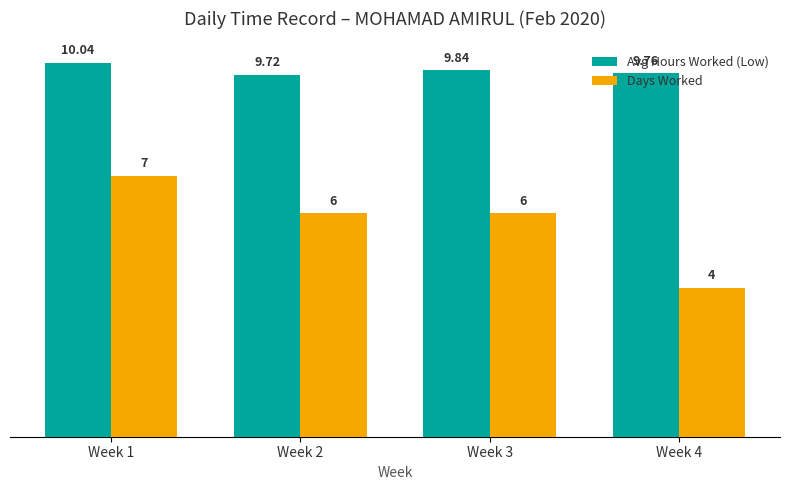

What are all the series names shown in the legend?

Avg Hours Worked (Low), Days Worked